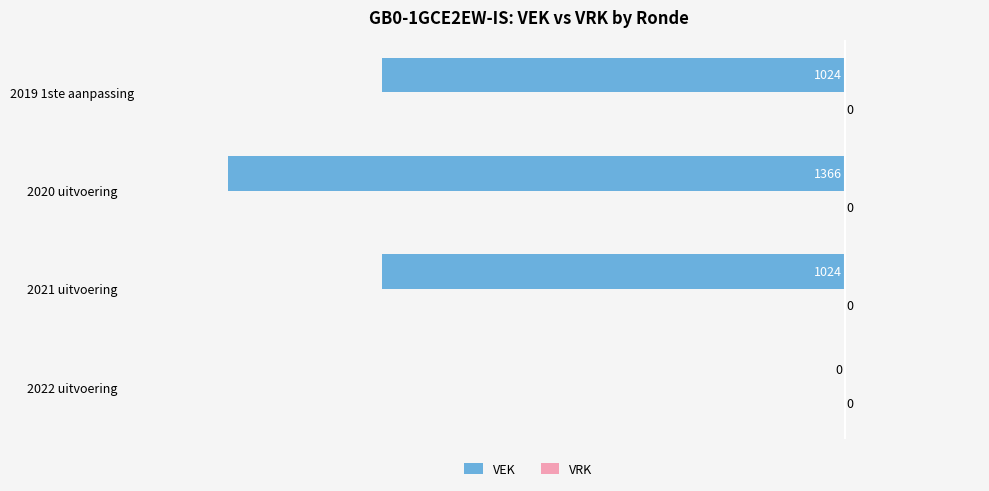

Is it true that the value at 2021 uitvoering is -1024?

True